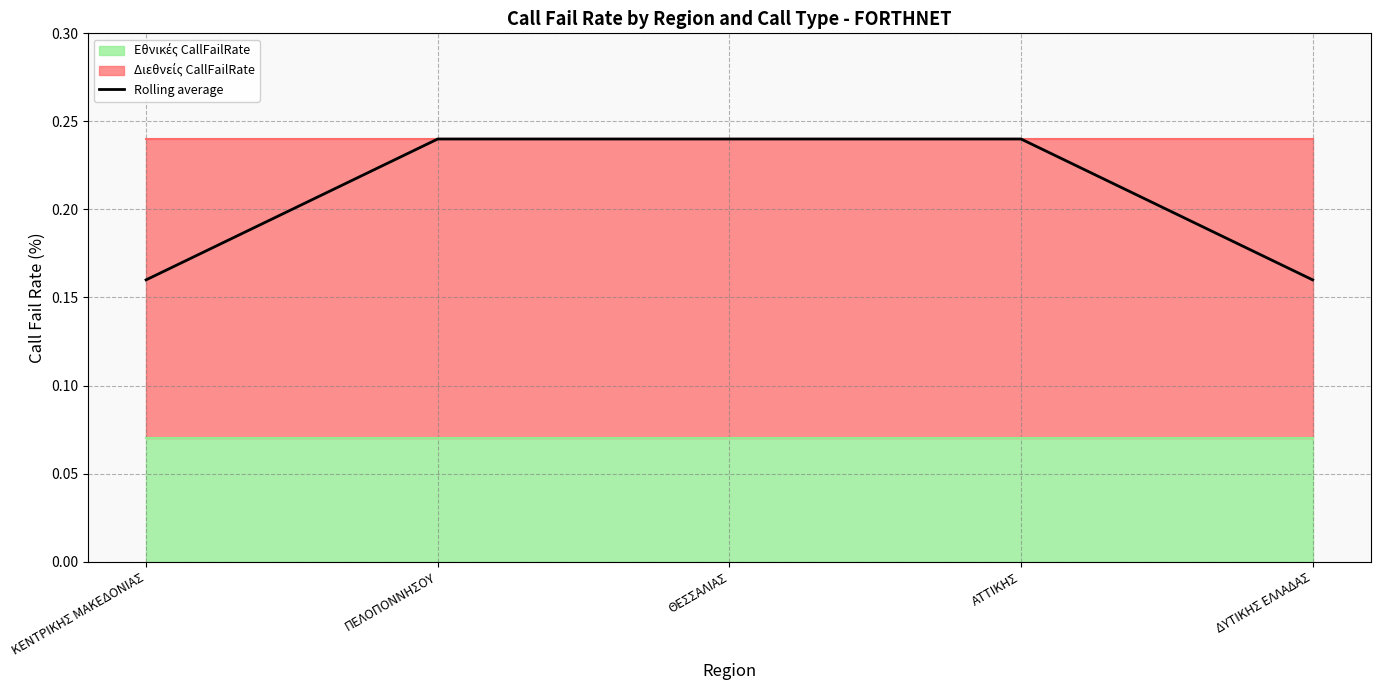

True or false: there are more than 1 points higher than both neighbors.

False